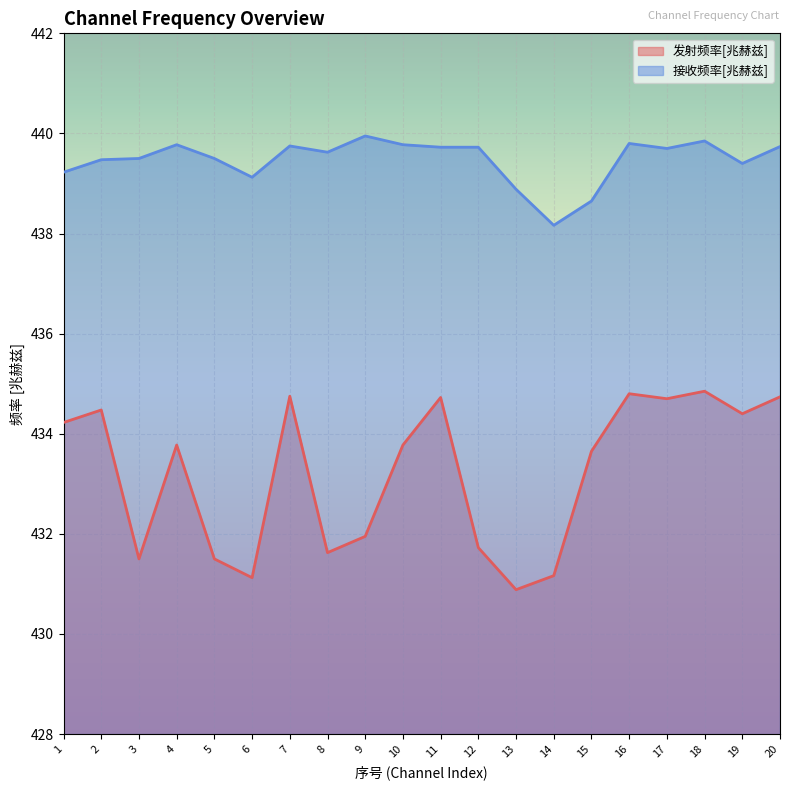

Read the 接收频率[兆赫兹] value at 15.

438.6